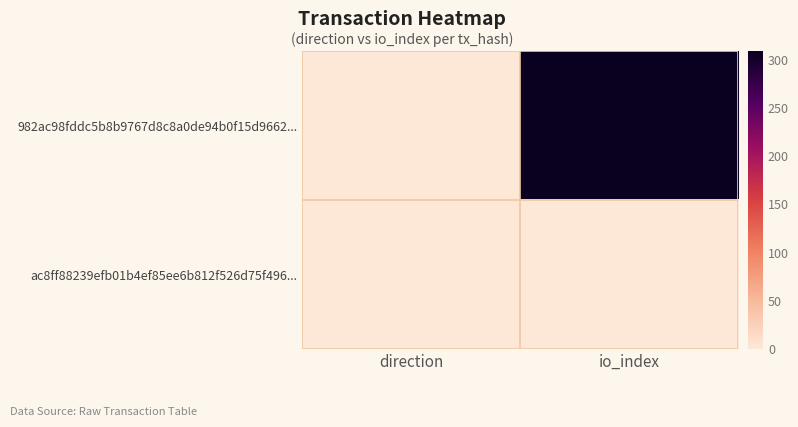

Which series has the largest total across all categories?

982ac98fddc5b8b9767d8c8a0de94b0f15d9662...